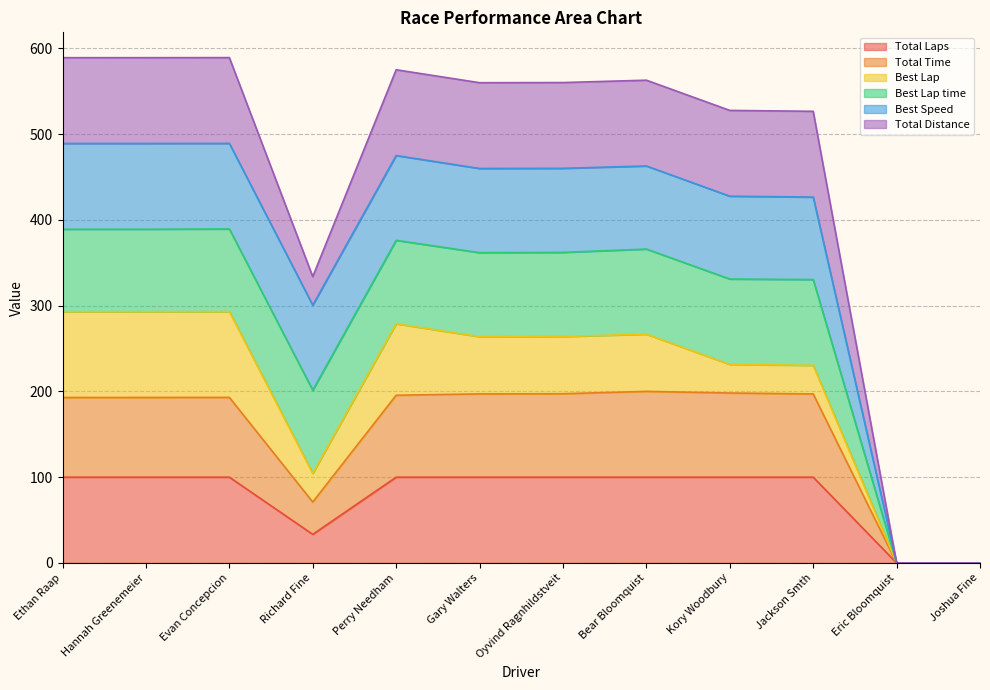

Does the chart have visible grid lines?

Yes